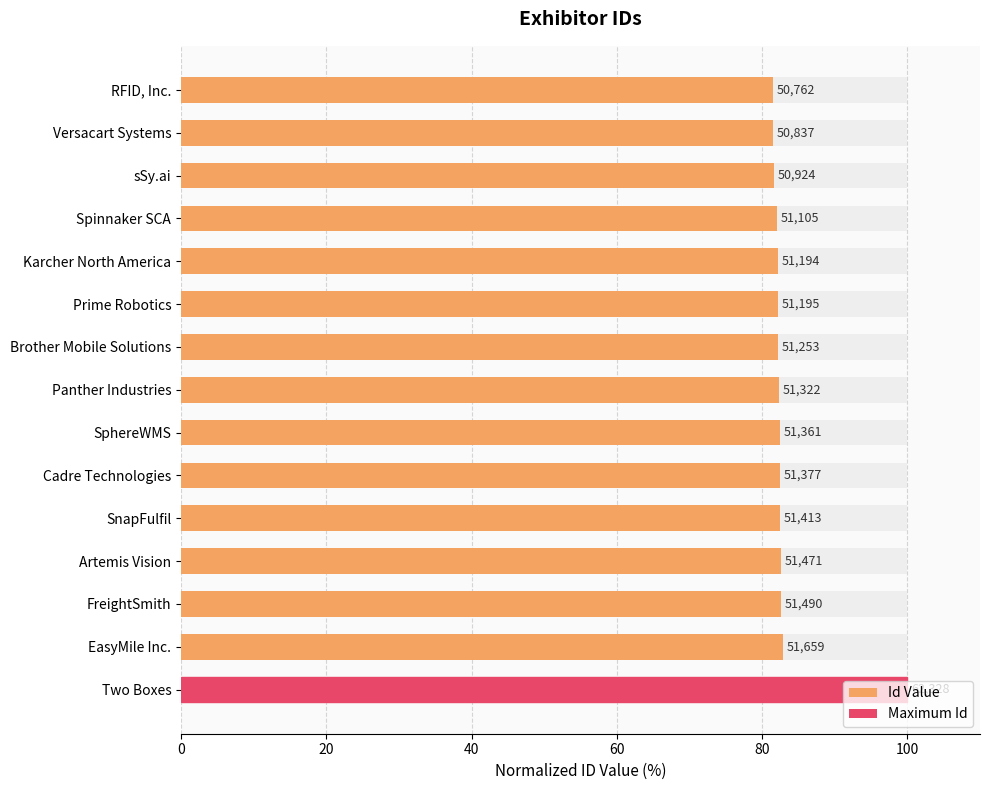

The value at SnapFulfil is 135.8. True or false?

False